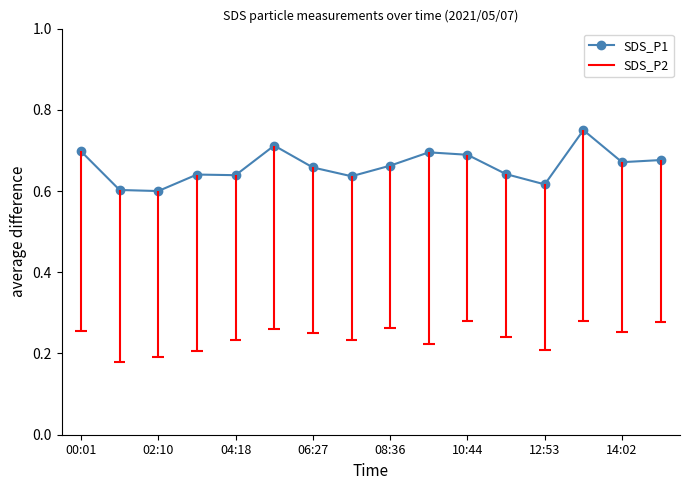

True or false: the data shows 1.1 at 11.

False